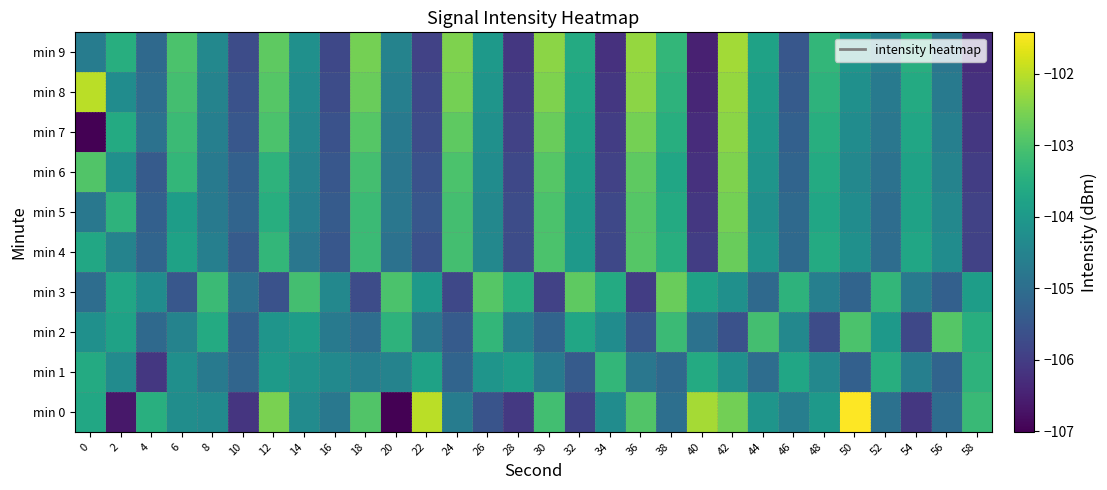

At 52, list the series in order from largest to smallest.

min 3, min 1, min 2, min 9, min 8, min 7, min 6, min 0, min 4, min 5